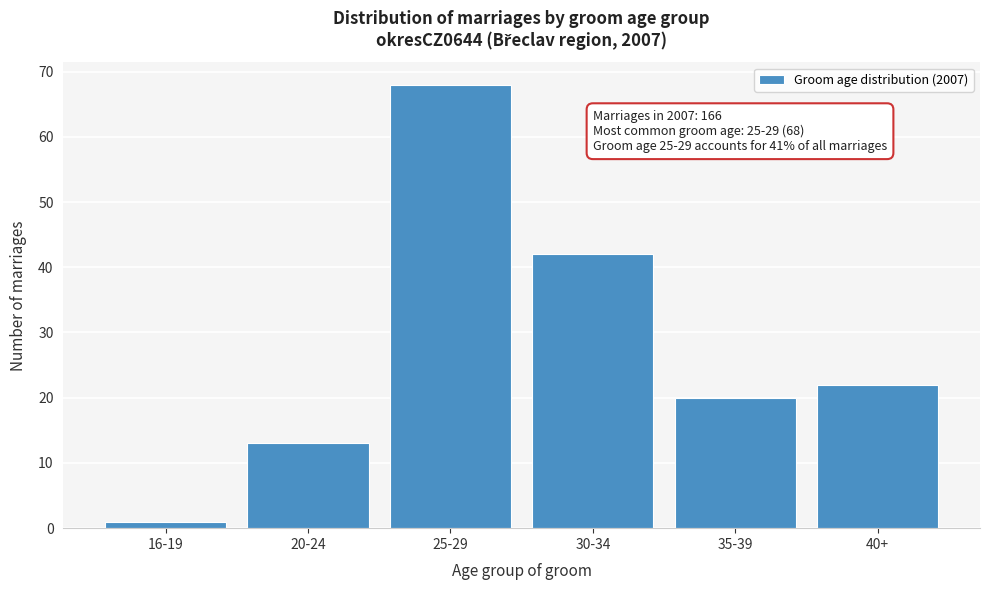

Reading right to left, transcribe all the data shown in this chart.

22	20	42	68	13	1